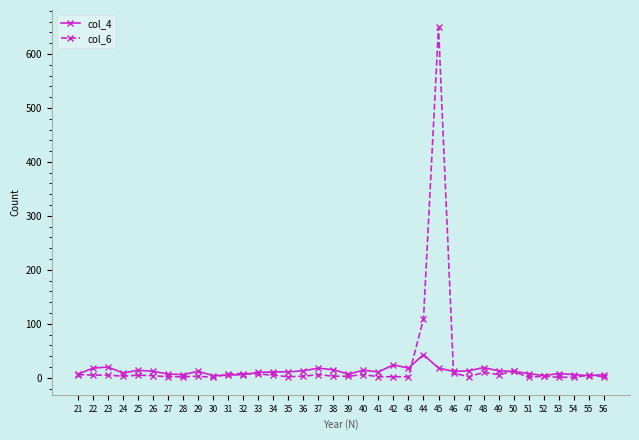

Rank the series by their maximum value, from highest to lowest.

col_6, col_4